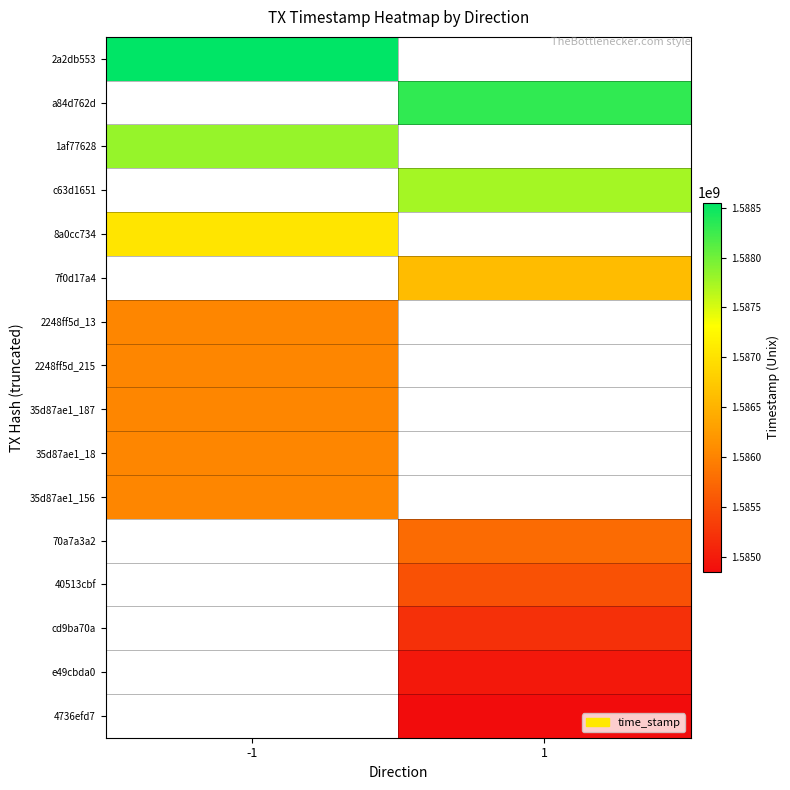

What is the greatest value displayed?

1588550823.0